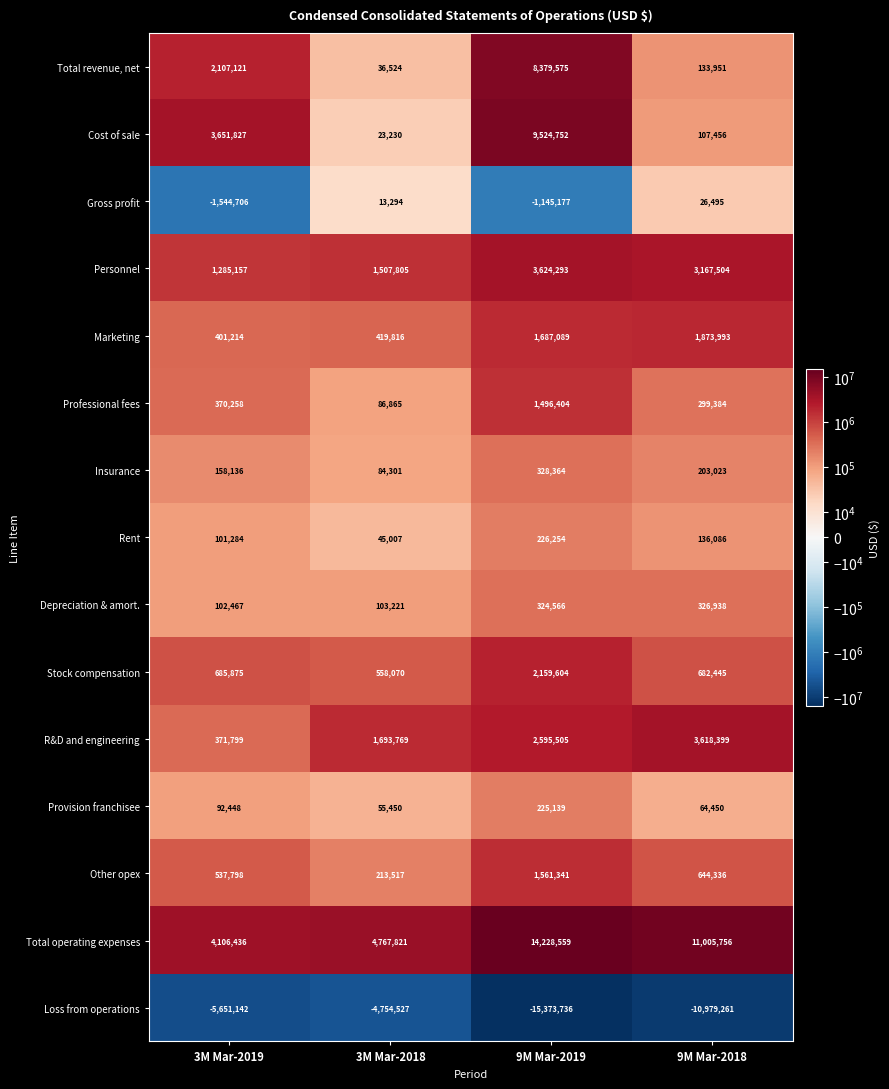

Is it true that Marketing equals 419816 at 3M Mar-2018?

True